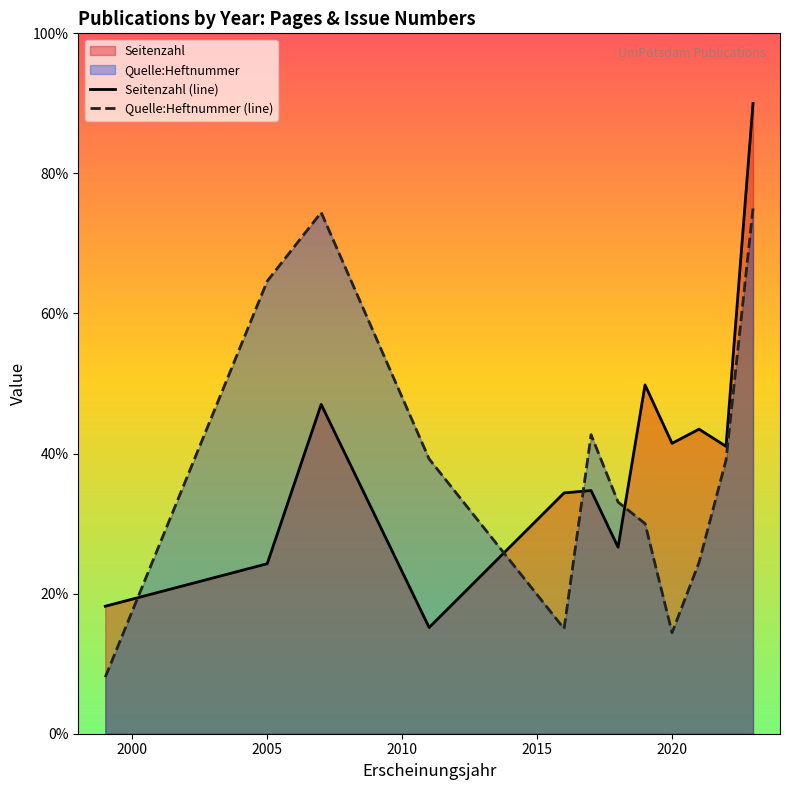

Rank the series by their maximum value, from lowest to highest.

Quelle:Heftnummer (line), Seitenzahl (line)